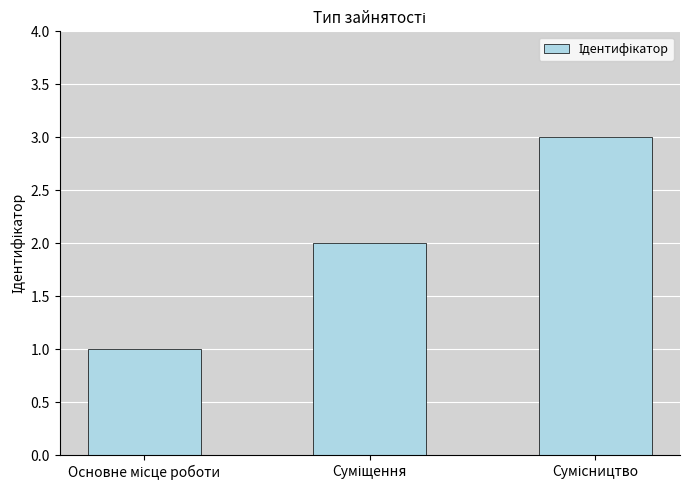

What is the sum of all values?

6